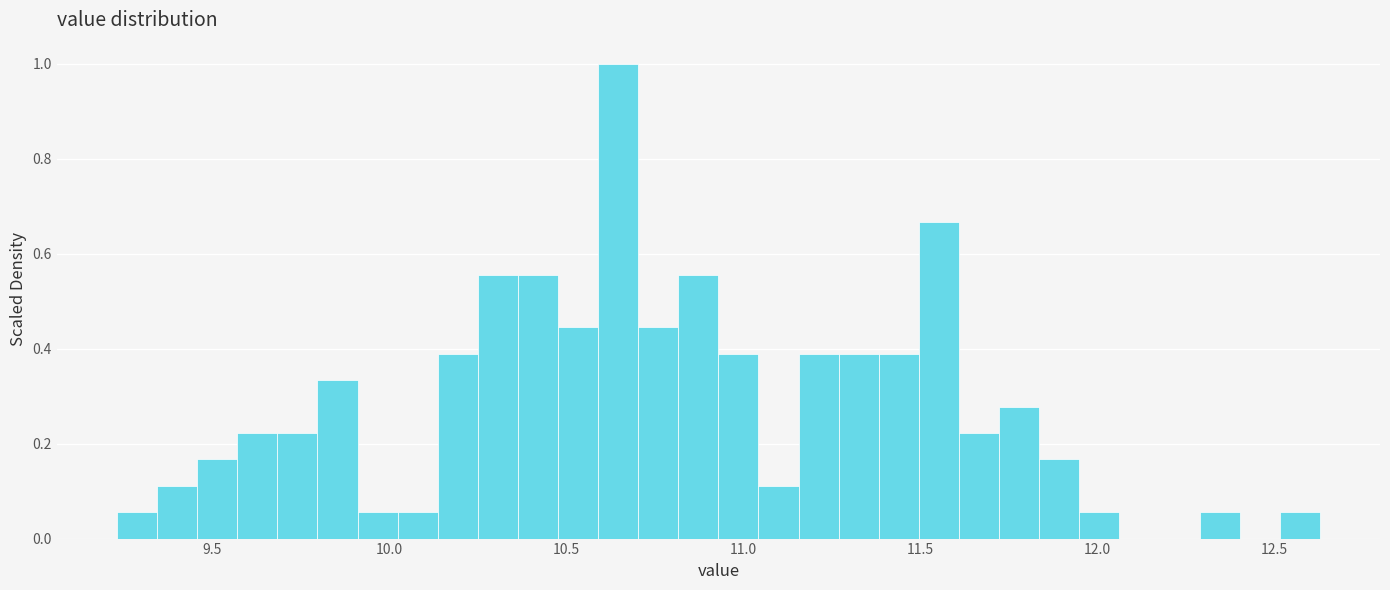

Around what value on the x-axis is the tallest bar? Give the approximate position of its centre, as read against the axis.

10.65